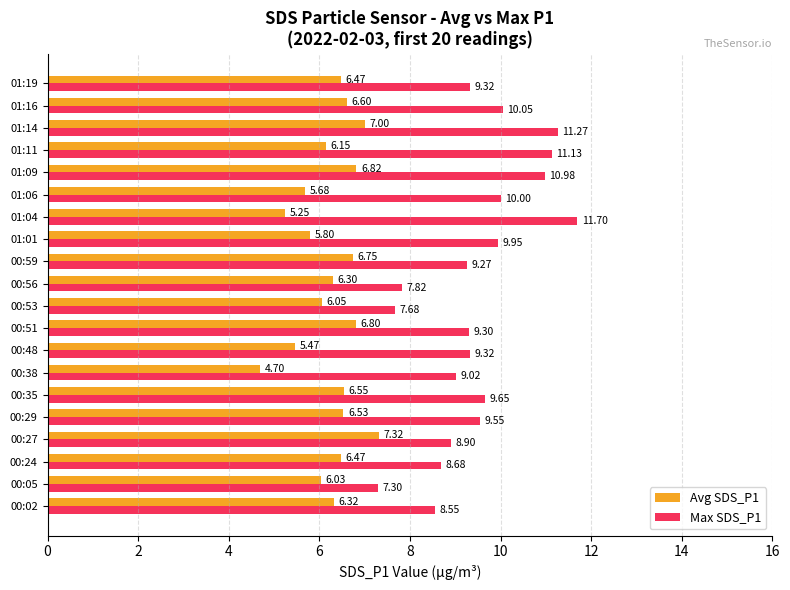

What is the difference between the second highest and second lowest values in the Max SDS_P1 series?

3.6